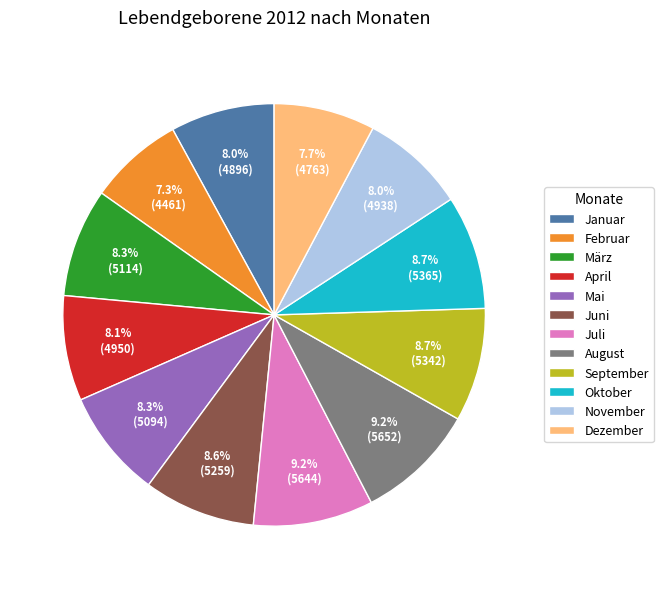

True or false: September accounts for 16% of the total.

False